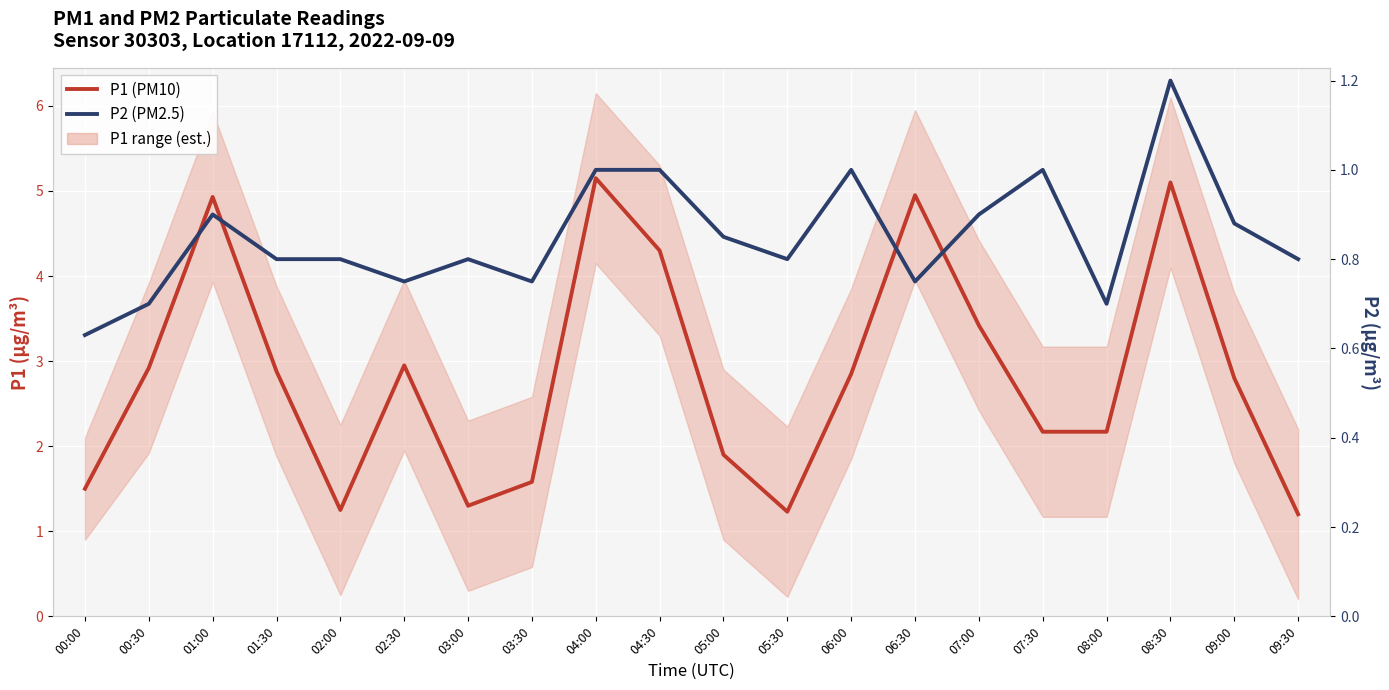

What is the spread (max minus min) of values at 07:30?

1.2